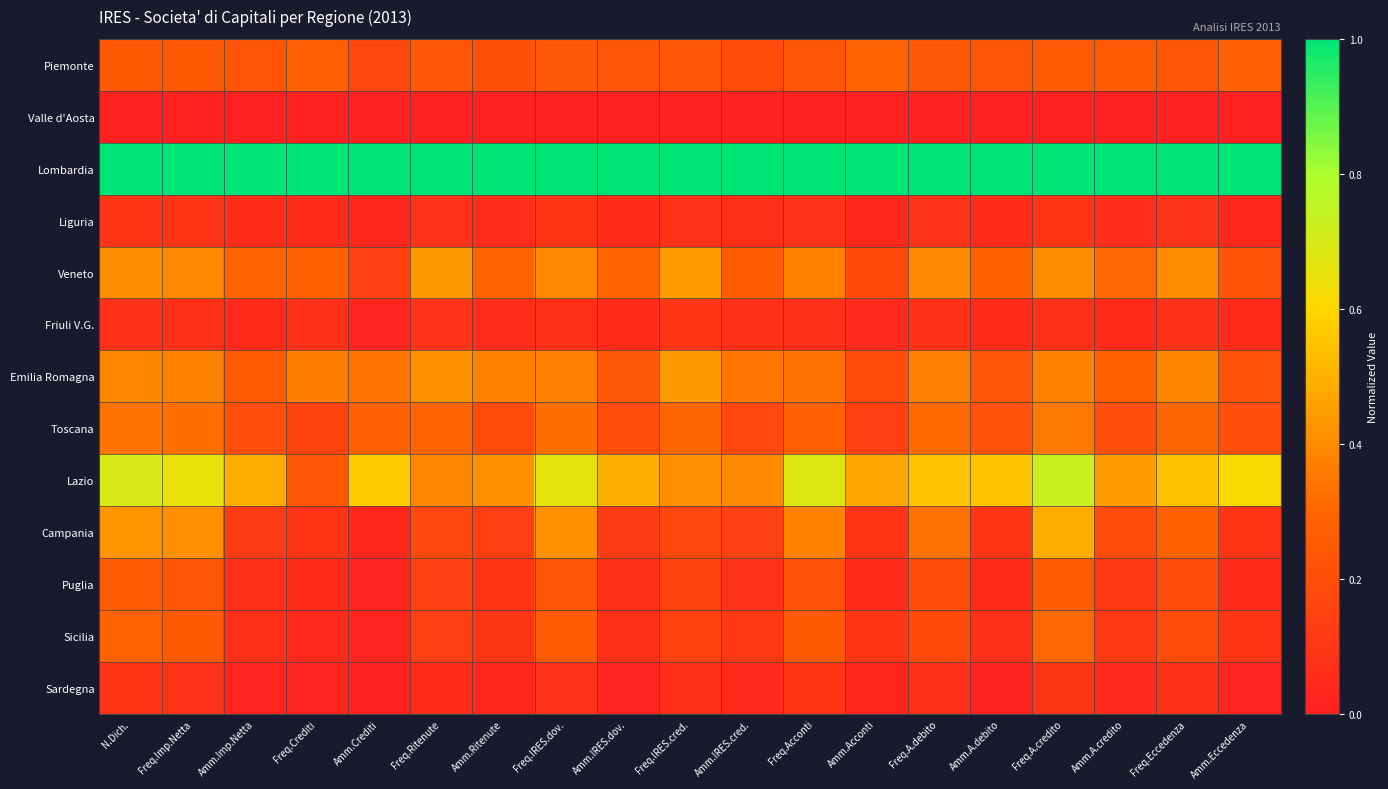

Reading left to right, extract all data points from this chart.

Piemonte: N.Dich.=0.2	Freq.Imp.Netta=0.2	Amm.Imp.Netta=0.2	Freq.Crediti=0.3	Amm.Crediti=0.2	Freq.Ritenute=0.2	Amm.Ritenute=0.2	Freq.IRES.dov.=0.2	Amm.IRES.dov.=0.2	Freq.IRES.cred.=0.2	Amm.IRES.cred.=0.2	Freq.Acconti=0.2	Amm.Acconti=0.3	Freq.A.debito=0.2	Amm.A.debito=0.2	Freq.A.credito=0.3	Amm.A.credito=0.3	Freq.Eccedenza=0.2	Amm.Eccedenza=0.3
Valle d'Aosta: N.Dich.=0.0	Freq.Imp.Netta=0.0	Amm.Imp.Netta=0.0	Freq.Crediti=0.0	Amm.Crediti=0.0	Freq.Ritenute=0.0	Amm.Ritenute=0.0	Freq.IRES.dov.=0.0	Amm.IRES.dov.=0.0	Freq.IRES.cred.=0.0	Amm.IRES.cred.=0.0	Freq.Acconti=0.0	Amm.Acconti=0.0	Freq.A.debito=0.0	Amm.A.debito=0.0	Freq.A.credito=0.0	Amm.A.credito=0.0	Freq.Eccedenza=0.0	Amm.Eccedenza=0.0
Lombardia: N.Dich.=1.0	Freq.Imp.Netta=1.0	Amm.Imp.Netta=1.0	Freq.Crediti=1.0	Amm.Crediti=1.0	Freq.Ritenute=1.0	Amm.Ritenute=1.0	Freq.IRES.dov.=1.0	Amm.IRES.dov.=1.0	Freq.IRES.cred.=1.0	Amm.IRES.cred.=1.0	Freq.Acconti=1.0	Amm.Acconti=1.0	Freq.A.debito=1.0	Amm.A.debito=1.0	Freq.A.credito=1.0	Amm.A.credito=1.0	Freq.Eccedenza=1.0	Amm.Eccedenza=1.0
Liguria: N.Dich.=0.1	Freq.Imp.Netta=0.1	Amm.Imp.Netta=0.1	Freq.Crediti=0.1	Amm.Crediti=0.0	Freq.Ritenute=0.1	Amm.Ritenute=0.1	Freq.IRES.dov.=0.1	Amm.IRES.dov.=0.1	Freq.IRES.cred.=0.1	Amm.IRES.cred.=0.1	Freq.Acconti=0.1	Amm.Acconti=0.0	Freq.A.debito=0.1	Amm.A.debito=0.1	Freq.A.credito=0.1	Amm.A.credito=0.1	Freq.Eccedenza=0.1	Amm.Eccedenza=0.0
Veneto: N.Dich.=0.4	Freq.Imp.Netta=0.4	Amm.Imp.Netta=0.3	Freq.Crediti=0.3	Amm.Crediti=0.1	Freq.Ritenute=0.4	Amm.Ritenute=0.3	Freq.IRES.dov.=0.4	Amm.IRES.dov.=0.3	Freq.IRES.cred.=0.4	Amm.IRES.cred.=0.3	Freq.Acconti=0.4	Amm.Acconti=0.2	Freq.A.debito=0.4	Amm.A.debito=0.3	Freq.A.credito=0.4	Amm.A.credito=0.3	Freq.Eccedenza=0.4	Amm.Eccedenza=0.2
Friuli V.G.: N.Dich.=0.1	Freq.Imp.Netta=0.1	Amm.Imp.Netta=0.0	Freq.Crediti=0.1	Amm.Crediti=0.0	Freq.Ritenute=0.1	Amm.Ritenute=0.1	Freq.IRES.dov.=0.1	Amm.IRES.dov.=0.0	Freq.IRES.cred.=0.1	Amm.IRES.cred.=0.1	Freq.Acconti=0.1	Amm.Acconti=0.0	Freq.A.debito=0.1	Amm.A.debito=0.0	Freq.A.credito=0.1	Amm.A.credito=0.1	Freq.Eccedenza=0.1	Amm.Eccedenza=0.0
Emilia Romagna: N.Dich.=0.4	Freq.Imp.Netta=0.4	Amm.Imp.Netta=0.3	Freq.Crediti=0.4	Amm.Crediti=0.3	Freq.Ritenute=0.4	Amm.Ritenute=0.4	Freq.IRES.dov.=0.4	Amm.IRES.dov.=0.2	Freq.IRES.cred.=0.4	Amm.IRES.cred.=0.3	Freq.Acconti=0.3	Amm.Acconti=0.2	Freq.A.debito=0.4	Amm.A.debito=0.2	Freq.A.credito=0.4	Amm.A.credito=0.3	Freq.Eccedenza=0.4	Amm.Eccedenza=0.2
Toscana: N.Dich.=0.3	Freq.Imp.Netta=0.3	Amm.Imp.Netta=0.2	Freq.Crediti=0.2	Amm.Crediti=0.3	Freq.Ritenute=0.3	Amm.Ritenute=0.2	Freq.IRES.dov.=0.3	Amm.IRES.dov.=0.2	Freq.IRES.cred.=0.3	Amm.IRES.cred.=0.2	Freq.Acconti=0.3	Amm.Acconti=0.1	Freq.A.debito=0.3	Amm.A.debito=0.2	Freq.A.credito=0.4	Amm.A.credito=0.2	Freq.Eccedenza=0.3	Amm.Eccedenza=0.2
Lazio: N.Dich.=0.7	Freq.Imp.Netta=0.7	Amm.Imp.Netta=0.5	Freq.Crediti=0.2	Amm.Crediti=0.6	Freq.Ritenute=0.4	Amm.Ritenute=0.4	Freq.IRES.dov.=0.7	Amm.IRES.dov.=0.5	Freq.IRES.cred.=0.4	Amm.IRES.cred.=0.4	Freq.Acconti=0.7	Amm.Acconti=0.5	Freq.A.debito=0.5	Amm.A.debito=0.6	Freq.A.credito=0.7	Amm.A.credito=0.4	Freq.Eccedenza=0.5	Amm.Eccedenza=0.6
Campania: N.Dich.=0.4	Freq.Imp.Netta=0.4	Amm.Imp.Netta=0.1	Freq.Crediti=0.1	Amm.Crediti=0.0	Freq.Ritenute=0.2	Amm.Ritenute=0.1	Freq.IRES.dov.=0.4	Amm.IRES.dov.=0.1	Freq.IRES.cred.=0.2	Amm.IRES.cred.=0.1	Freq.Acconti=0.4	Amm.Acconti=0.1	Freq.A.debito=0.3	Amm.A.debito=0.1	Freq.A.credito=0.5	Amm.A.credito=0.2	Freq.Eccedenza=0.3	Amm.Eccedenza=0.1
Puglia: N.Dich.=0.3	Freq.Imp.Netta=0.2	Amm.Imp.Netta=0.1	Freq.Crediti=0.1	Amm.Crediti=0.0	Freq.Ritenute=0.1	Amm.Ritenute=0.1	Freq.IRES.dov.=0.2	Amm.IRES.dov.=0.1	Freq.IRES.cred.=0.2	Amm.IRES.cred.=0.1	Freq.Acconti=0.2	Amm.Acconti=0.1	Freq.A.debito=0.2	Amm.A.debito=0.1	Freq.A.credito=0.3	Amm.A.credito=0.1	Freq.Eccedenza=0.2	Amm.Eccedenza=0.1
Sicilia: N.Dich.=0.3	Freq.Imp.Netta=0.2	Amm.Imp.Netta=0.1	Freq.Crediti=0.0	Amm.Crediti=0.0	Freq.Ritenute=0.1	Amm.Ritenute=0.1	Freq.IRES.dov.=0.3	Amm.IRES.dov.=0.1	Freq.IRES.cred.=0.1	Amm.IRES.cred.=0.1	Freq.Acconti=0.2	Amm.Acconti=0.1	Freq.A.debito=0.2	Amm.A.debito=0.1	Freq.A.credito=0.3	Amm.A.credito=0.1	Freq.Eccedenza=0.2	Amm.Eccedenza=0.1
Sardegna: N.Dich.=0.1	Freq.Imp.Netta=0.1	Amm.Imp.Netta=0.0	Freq.Crediti=0.0	Amm.Crediti=0.0	Freq.Ritenute=0.1	Amm.Ritenute=0.0	Freq.IRES.dov.=0.1	Amm.IRES.dov.=0.0	Freq.IRES.cred.=0.1	Amm.IRES.cred.=0.0	Freq.Acconti=0.1	Amm.Acconti=0.0	Freq.A.debito=0.1	Amm.A.debito=0.0	Freq.A.credito=0.1	Amm.A.credito=0.0	Freq.Eccedenza=0.1	Amm.Eccedenza=0.0